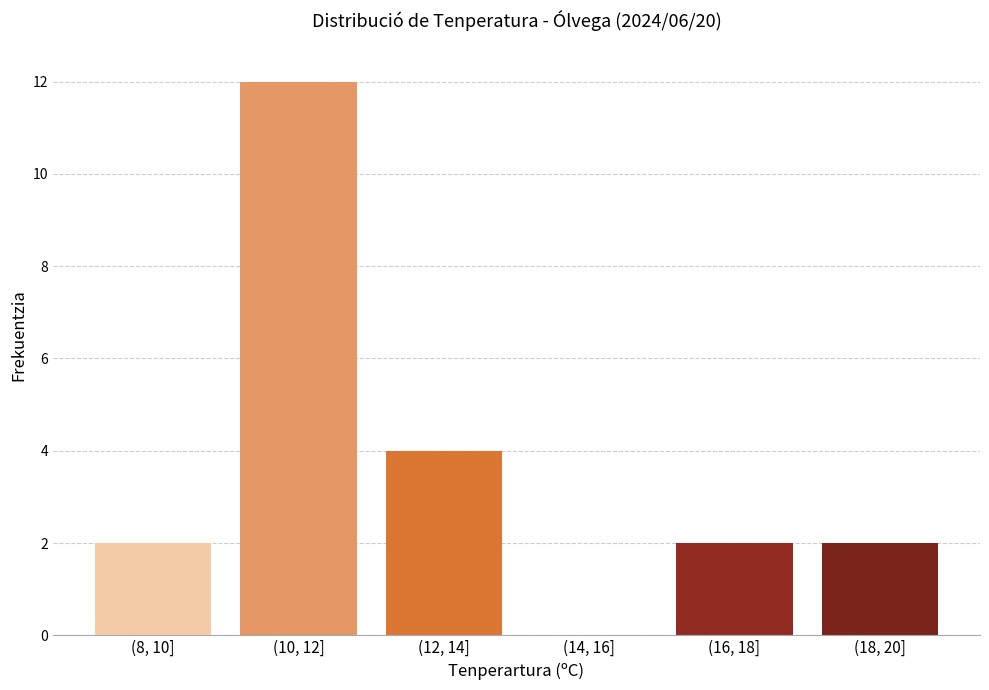

Reading left to right, list all the values displayed in this chart.

(8, 10]=2	(10, 12]=12	(12, 14]=4	(14, 16]=0	(16, 18]=2	(18, 20]=2